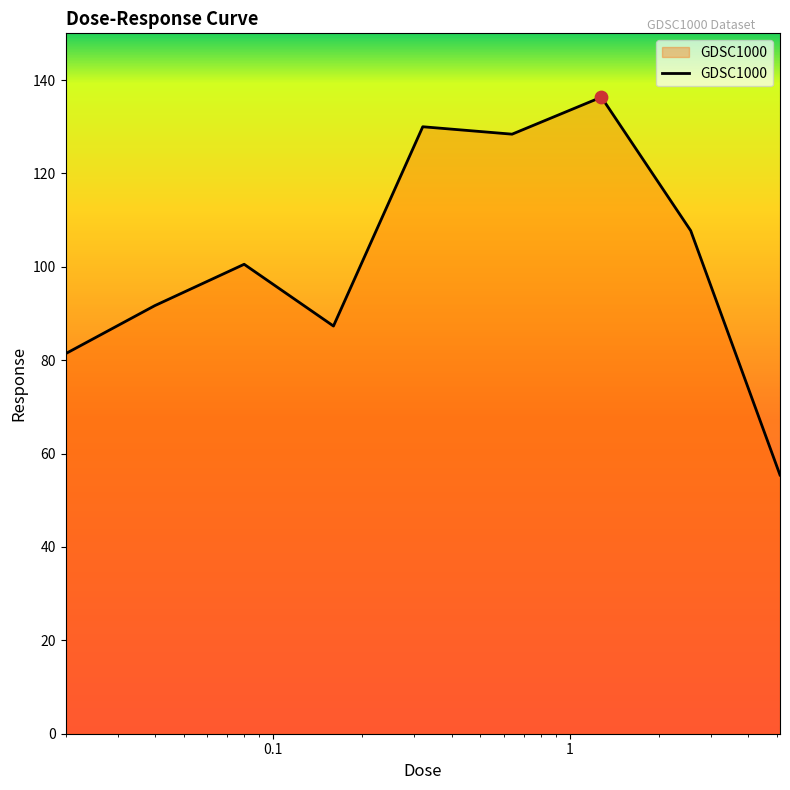

What is the smallest value displayed?

55.4